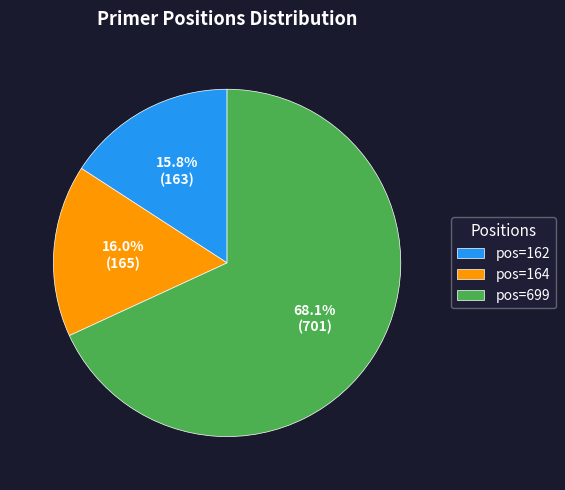

Between pos=699 and pos=162, which is larger?

pos=699